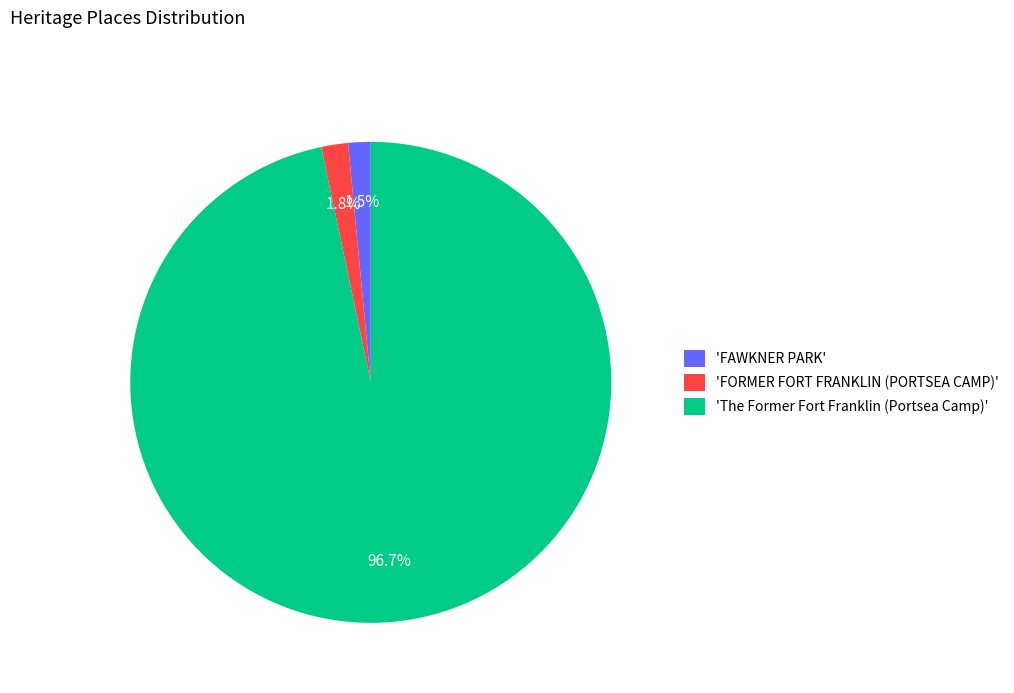

Do 'The Former Fort Franklin (Portsea Camp)' and 'FAWKNER PARK' together represent more than half of the pie?

Yes